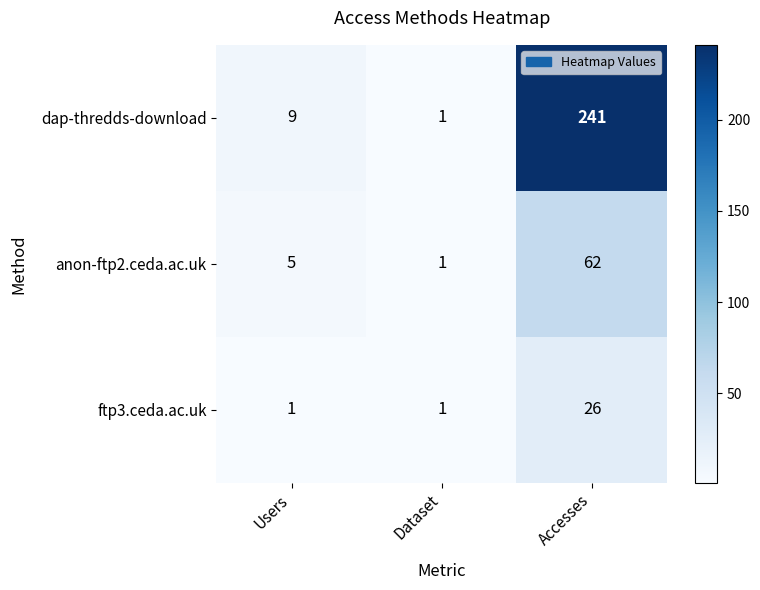

What is the difference between the anon-ftp2.ceda.ac.uk values at Accesses and Dataset?

61